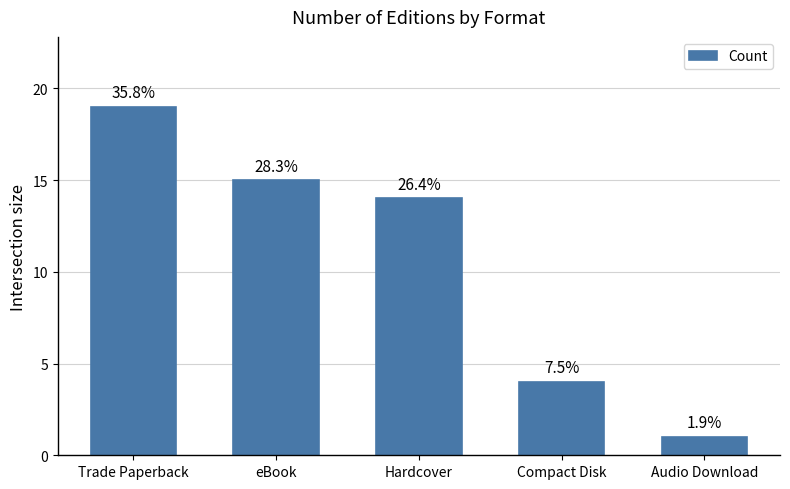

Are the bars horizontal?

No